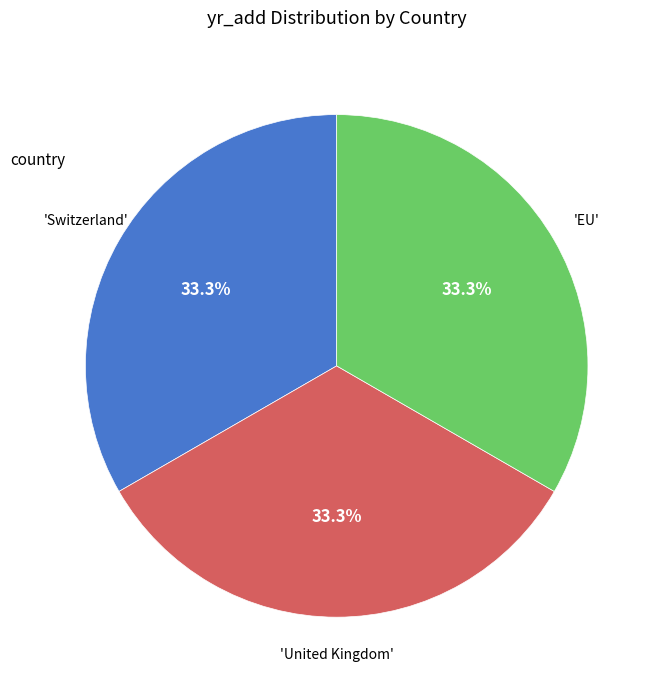

Is there any slice that represents more than half of the pie?

No